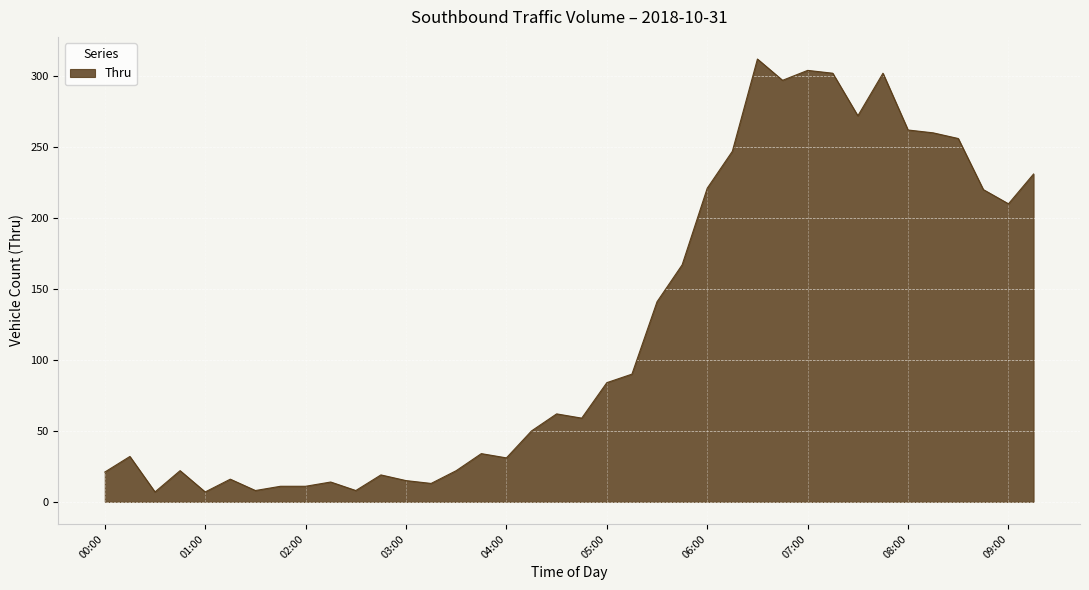

What is the difference between the maximum and minimum values?

305